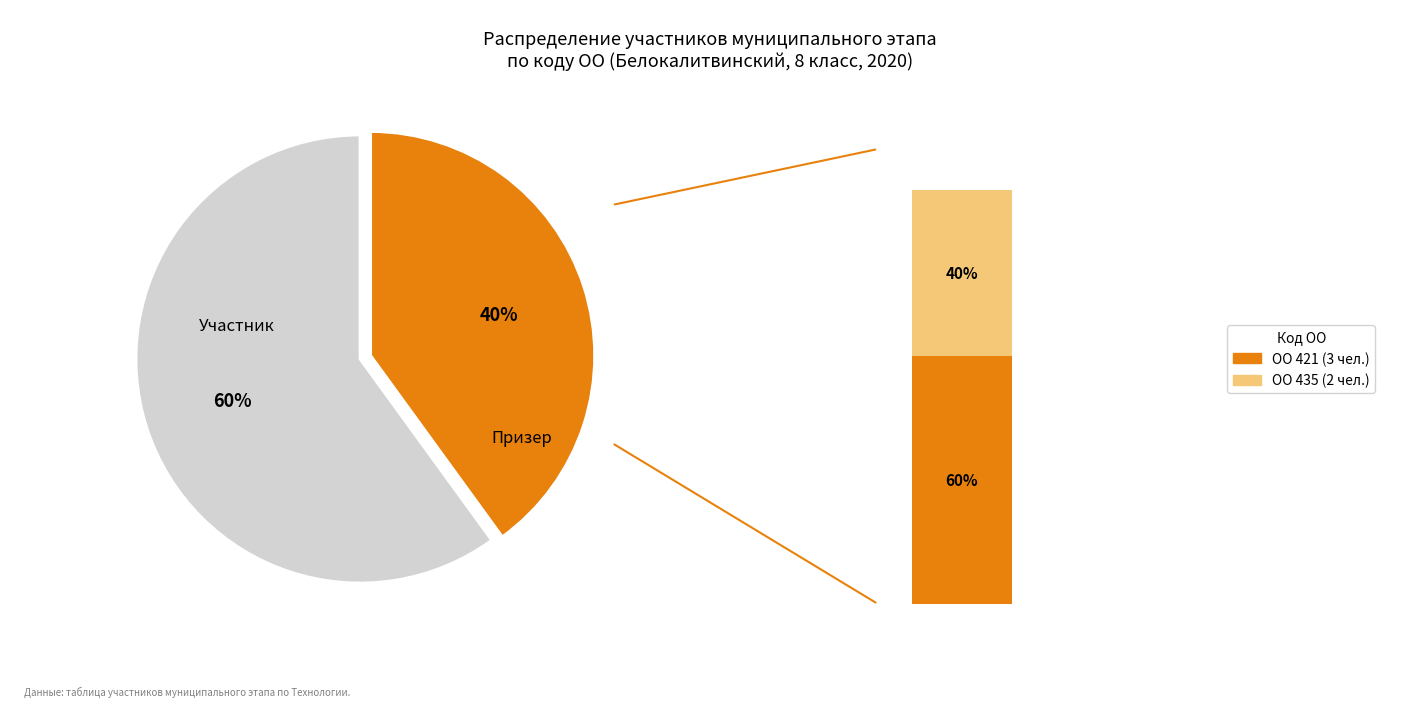

Is there a majority slice in this chart?

Yes